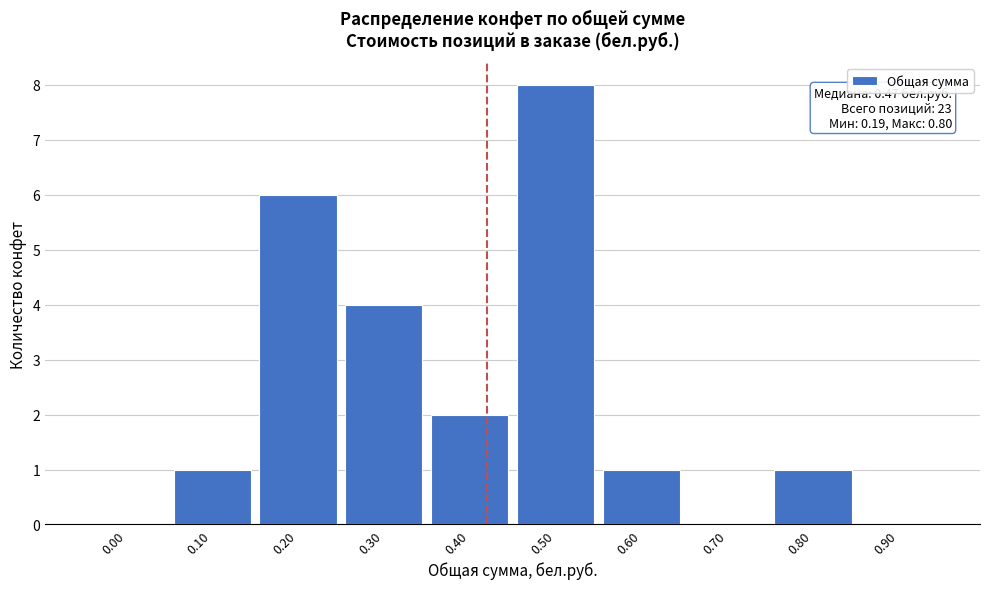

Reading left to right, list all the values displayed in this chart.

0.00=0	0.10=1	0.20=6	0.30=4	0.40=2	0.50=8	0.60=1	0.70=0	0.80=1	0.90=0